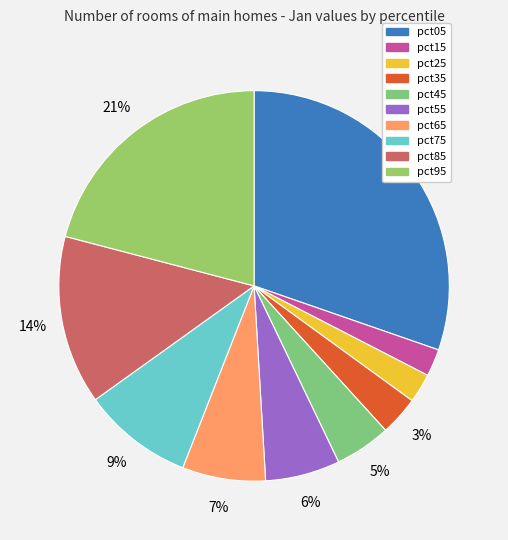

How many segments does this pie chart have?

10